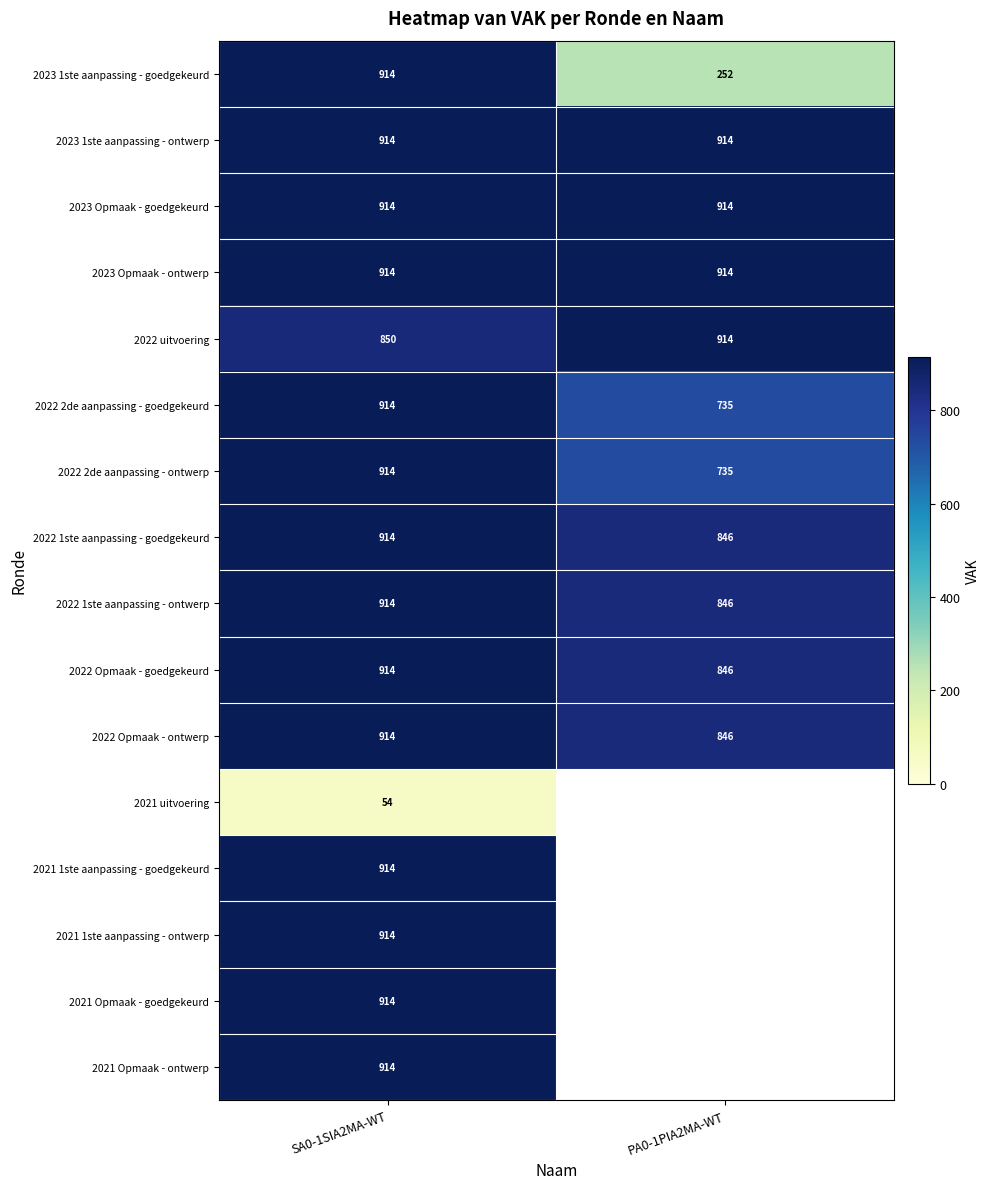

List the labels in order of 2022 1ste aanpassing - ontwerp value, smallest first.

PA0-1PIA2MA-WT, SA0-1SIA2MA-WT